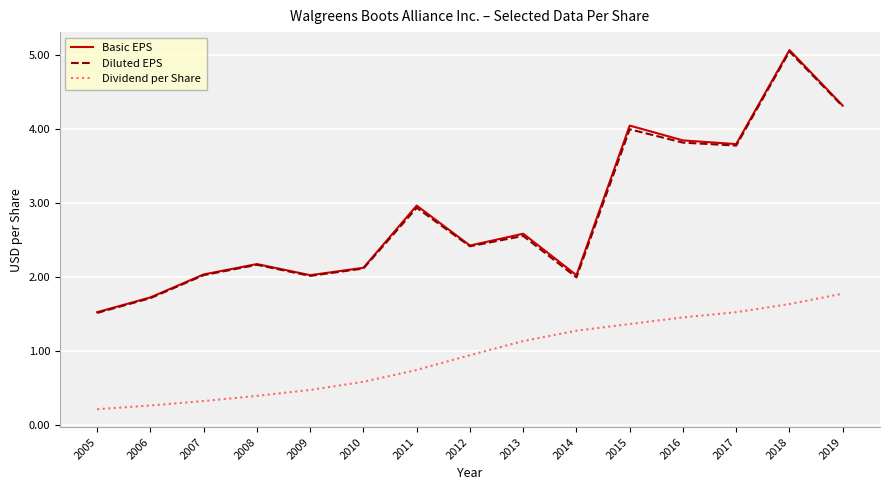

How many categories are shown in the chart?

15